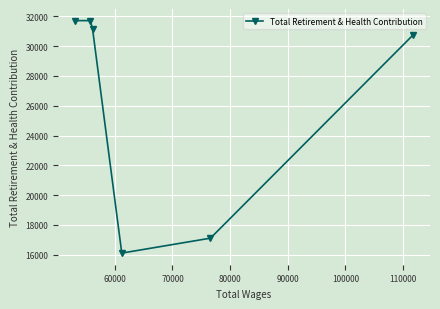

What is the average value?

26429